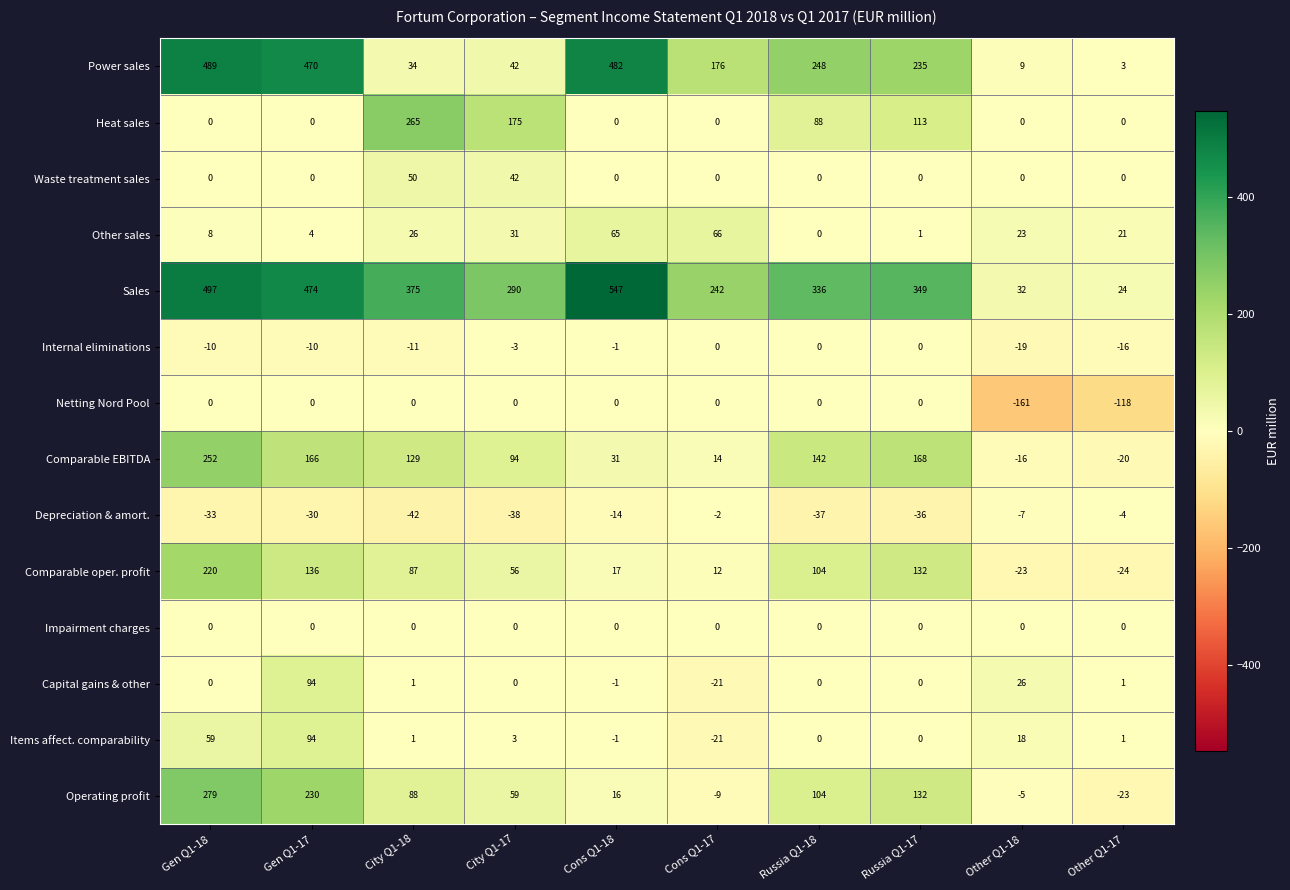

Rank the categories by Comparable oper. profit value from highest to lowest.

Gen Q1-18, Gen Q1-17, Russia Q1-17, Russia Q1-18, City Q1-18, City Q1-17, Cons Q1-18, Cons Q1-17, Other Q1-18, Other Q1-17